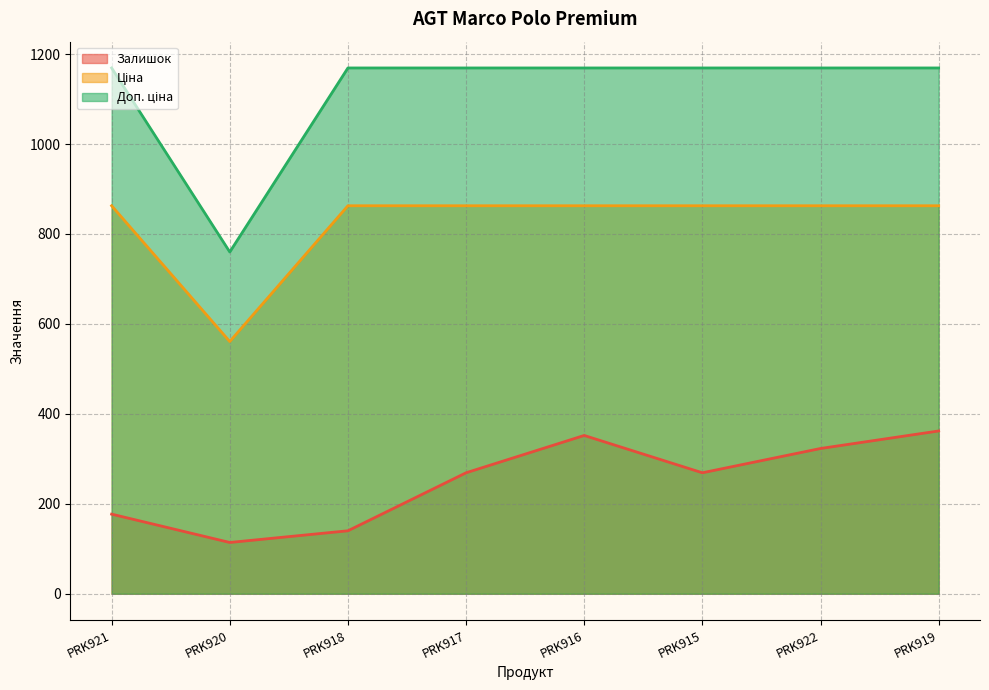

How many distinct data groups are displayed?

3